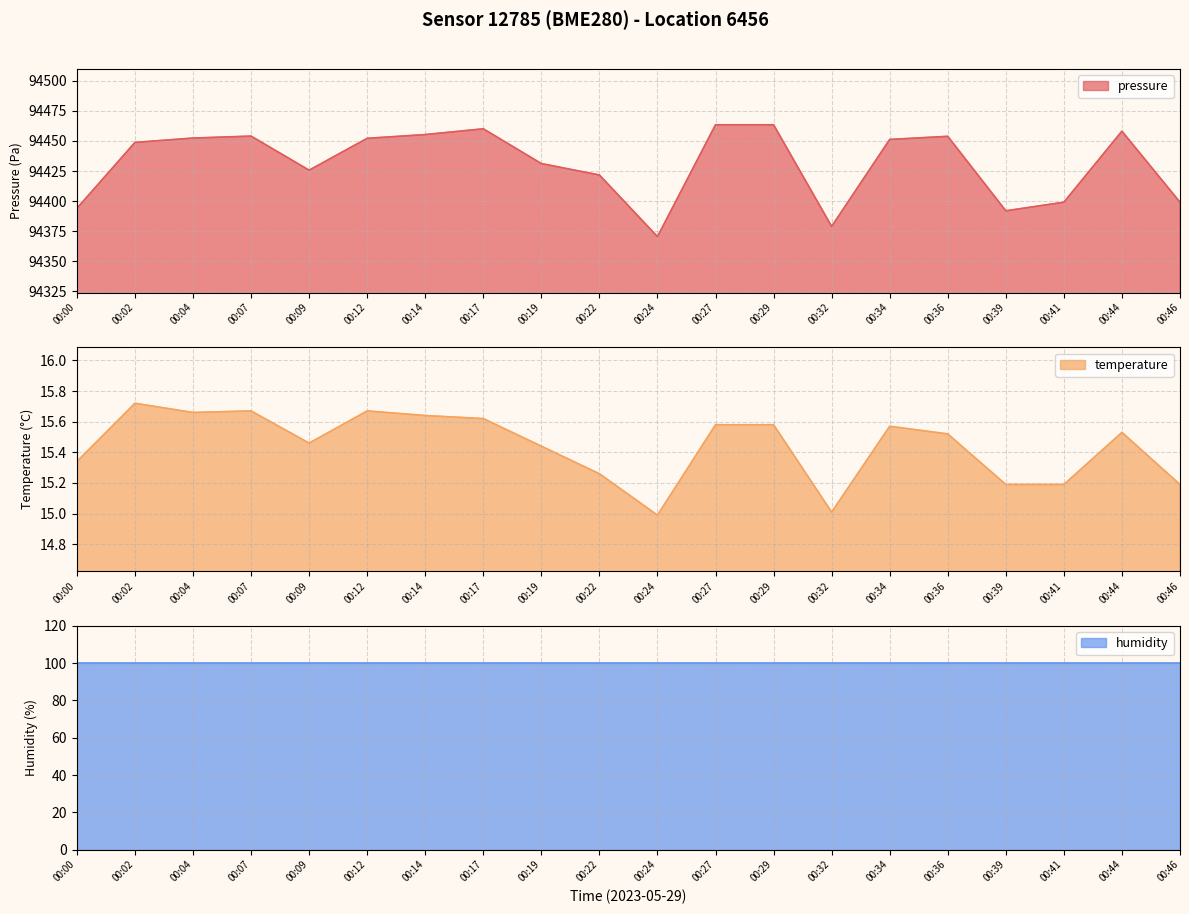

What is the sum of all pressure values?

1888625.5